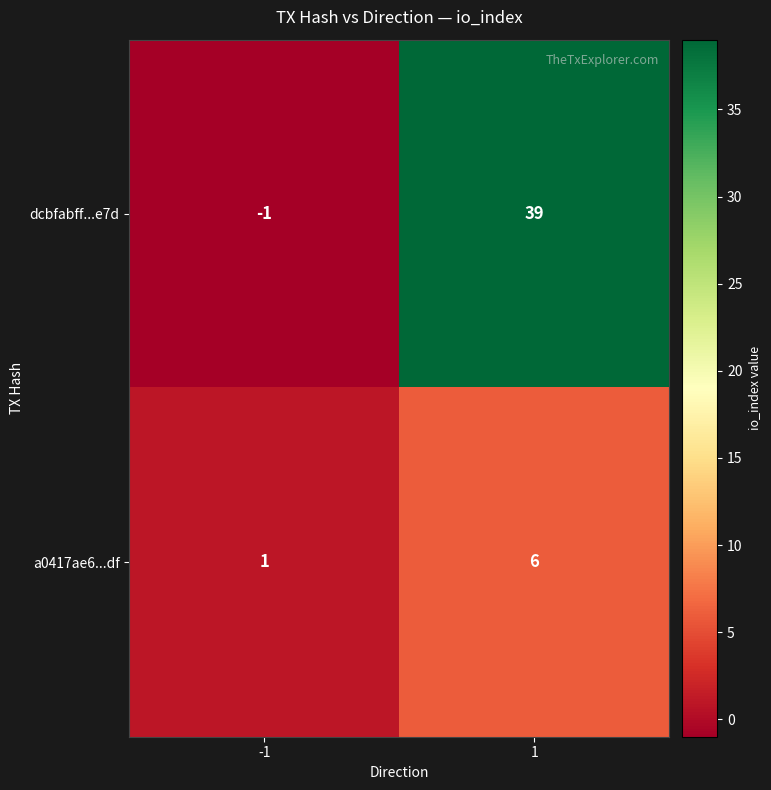

At how many categories does at least one series exceed 3?

1